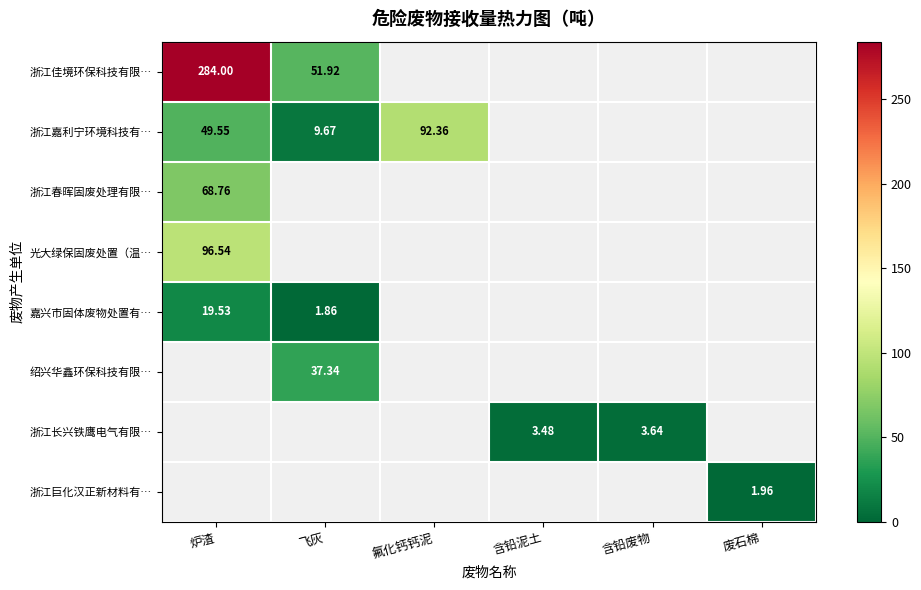

At which label does 浙江佳境环保科技有限… reach its minimum?

飞灰